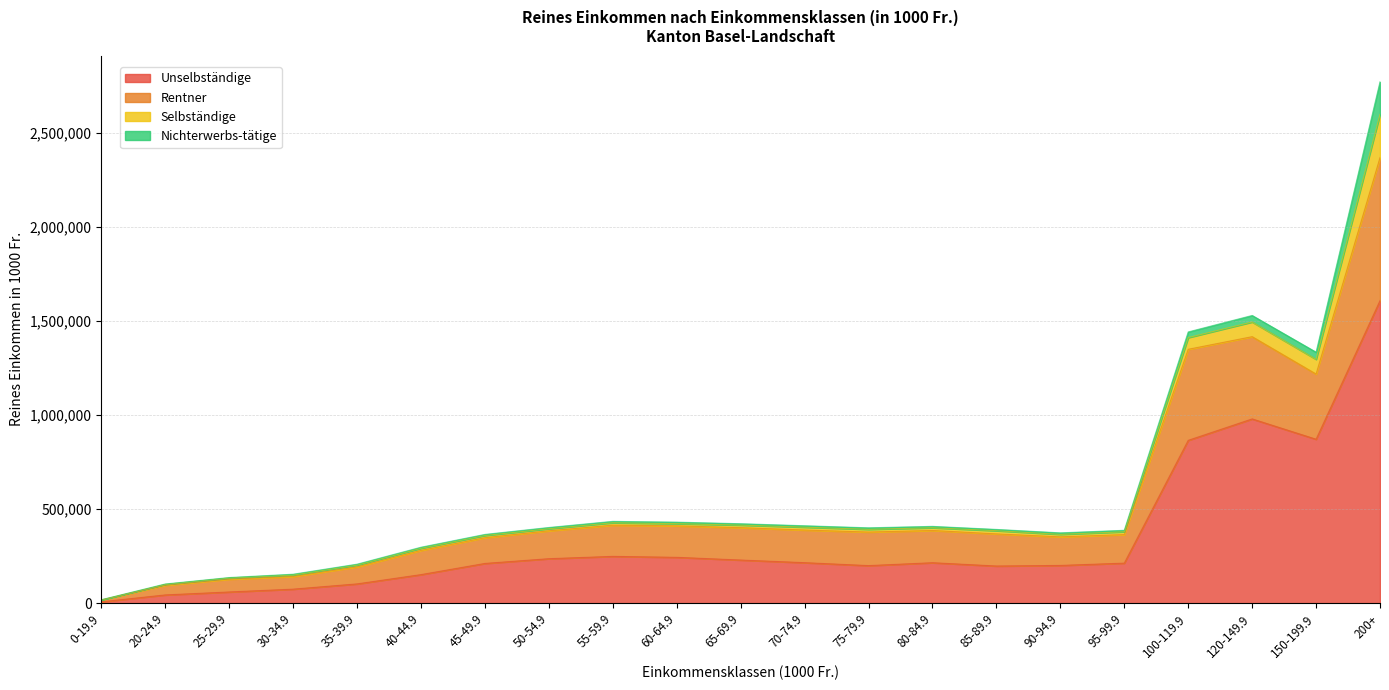

The Rentner series shows 1349700.9 at 100-119.9. True or false?

True